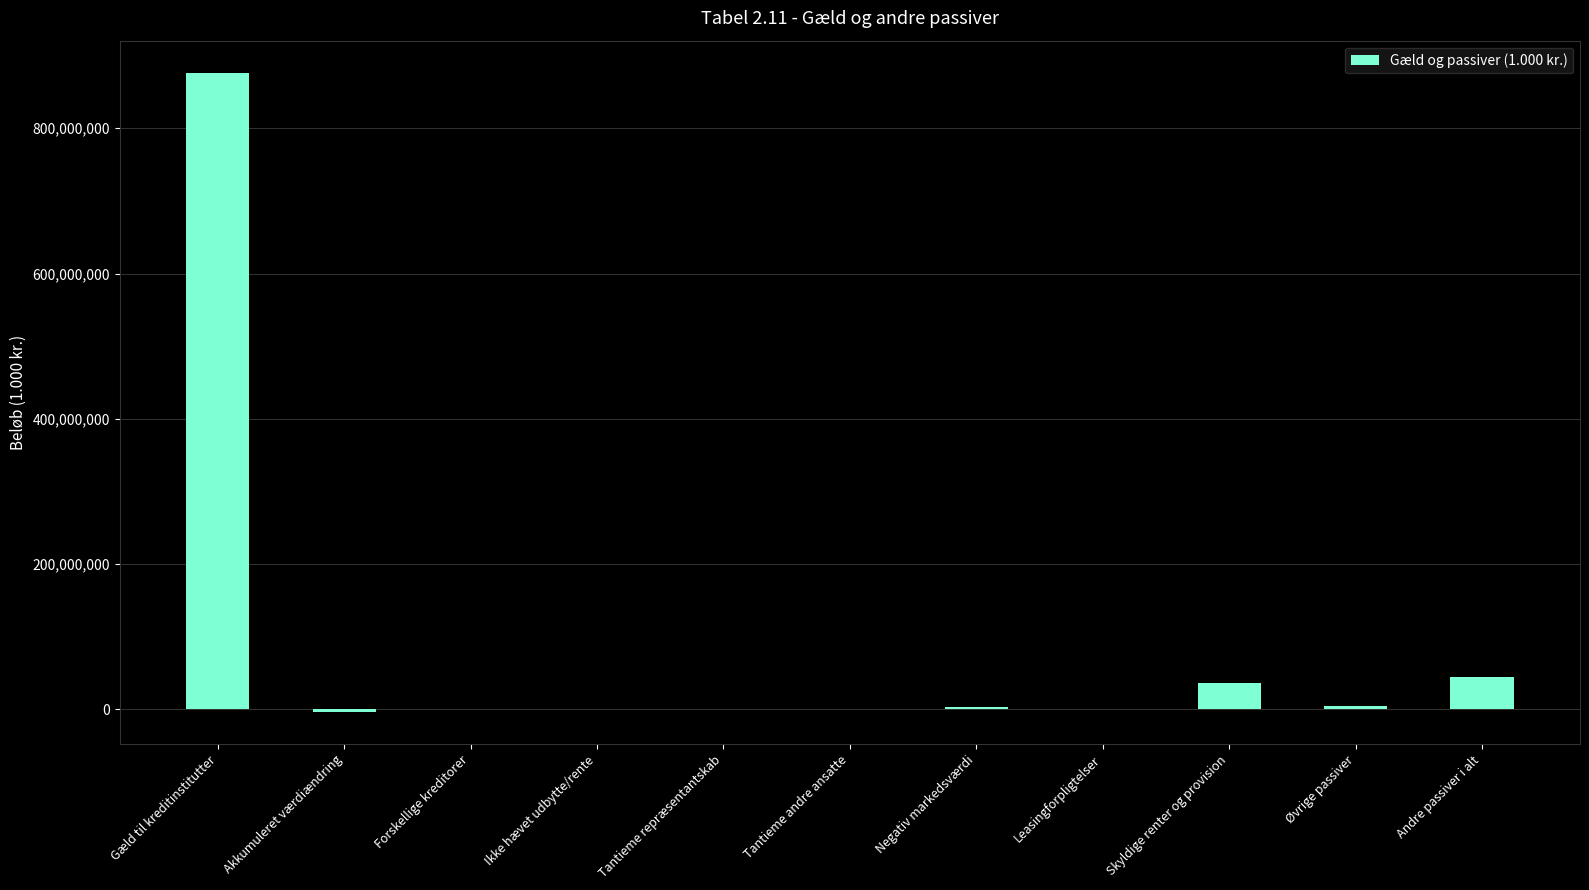

What is the change in value from Forskellige kreditorer to Tantieme repræsentantskab?

-272708